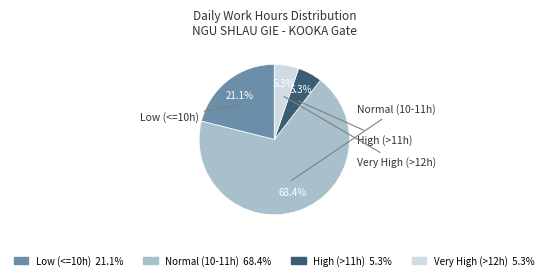

Is there a majority slice in this chart?

Yes